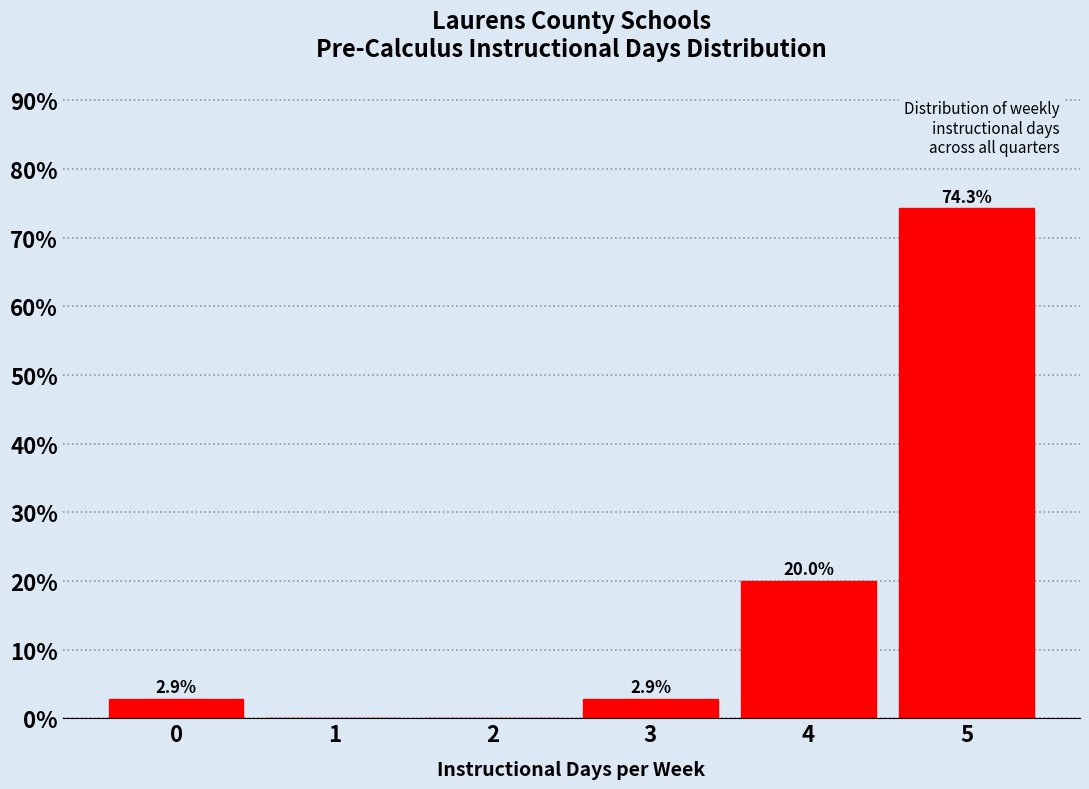

Reading left to right, transcribe all the data shown in this chart.

0=2.9	1=0.0	2=0.0	3=2.9	4=20.0	5=74.3